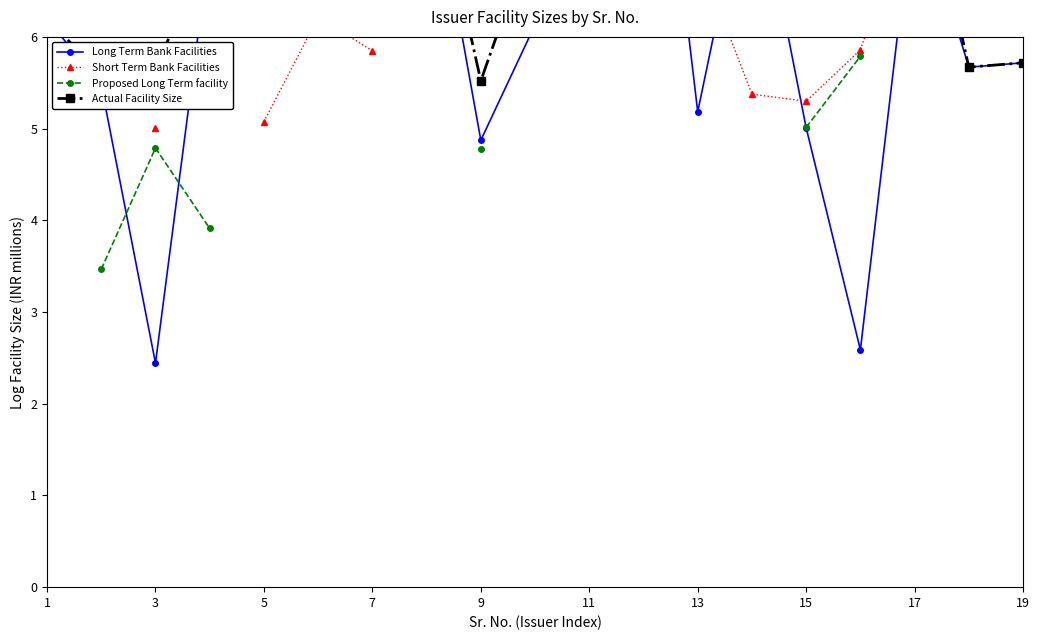

True or false: Actual Facility Size and Short Term Bank Facilities cross at least once.

False